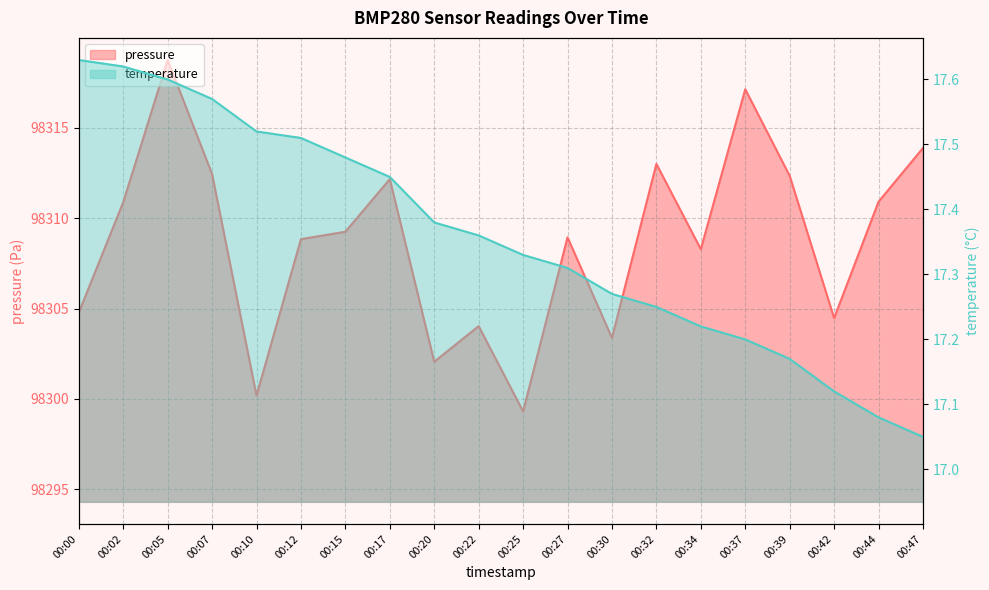

Which series has the largest total across all categories?

pressure